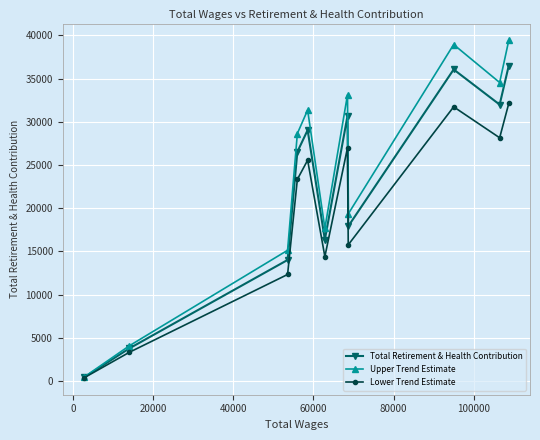

Which series has the largest total across all categories?

Upper Trend Estimate